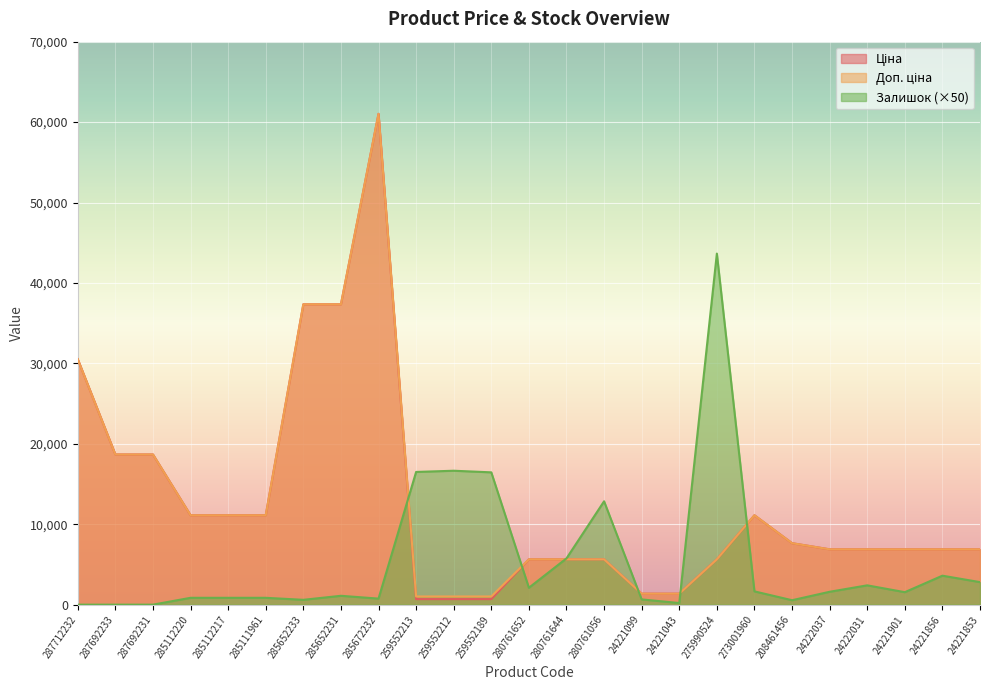

Reading left to right, extract all data points from this chart.

Ціна: 287712232=30512.3	287692233=18671.5	287692231=18671.5	285112220=11113.6	285112217=11113.6	285111961=11113.6	285652233=37343.0	285652231=37343.0	285672232=61024.7	259552213=689.1	259552212=689.1	259552189=689.1	280761652=5636.0	280761644=5636.0	280761056=5636.0	24221099=1366.3	24221043=1366.3	275990524=5636.0	273001960=11113.6	208461456=7641.9	24222037=6879.5	24222031=6879.5	24221901=6879.5	24221856=6879.5	24221853=6879.5
Доп. ціна: 287712232=30512.3	287692233=18671.5	287692231=18671.5	285112220=11113.6	285112217=11113.6	285111961=11113.6	285652233=37343.0	285652231=37343.0	285672232=61024.7	259552213=1017.8	259552212=1017.8	259552189=1017.8	280761652=5636.0	280761644=5636.0	280761056=5636.0	24221099=1366.0	24221043=1366.0	275990524=5636.0	273001960=11113.6	208461456=7641.9	24222037=6879.5	24222031=6879.5	24221901=6879.5	24221856=6879.5	24221853=6879.5
Залишок: 287712232=0.0	287692233=0.0	287692231=0.0	285112220=850.0	285112217=850.0	285111961=850.0	285652233=600.0	285652231=1100.0	285672232=750.0	259552213=16500.0	259552212=16650.0	259552189=16450.0	280761652=2100.0	280761644=5750.0	280761056=12850.0	24221099=650.0	24221043=200.0	275990524=43650.0	273001960=1650.0	208461456=550.0	24222037=1600.0	24222031=2400.0	24221901=1550.0	24221856=3600.0	24221853=2800.0